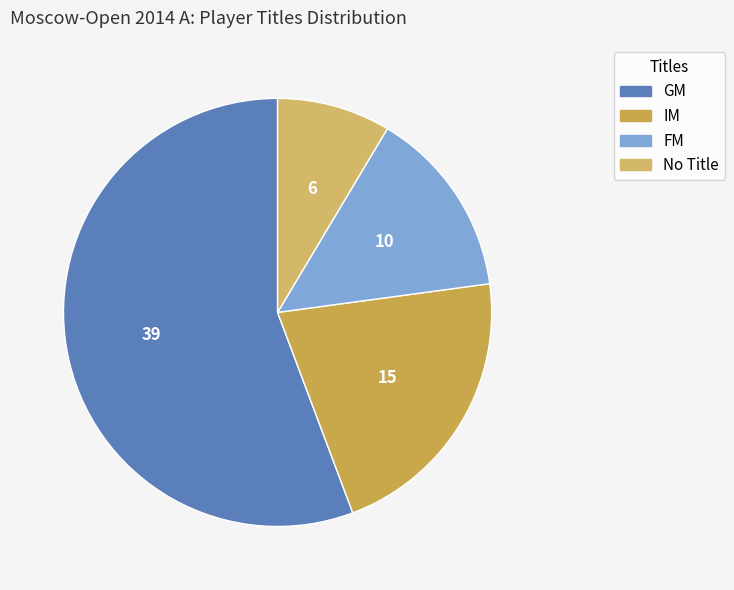

Count the number of slices in the pie.

4